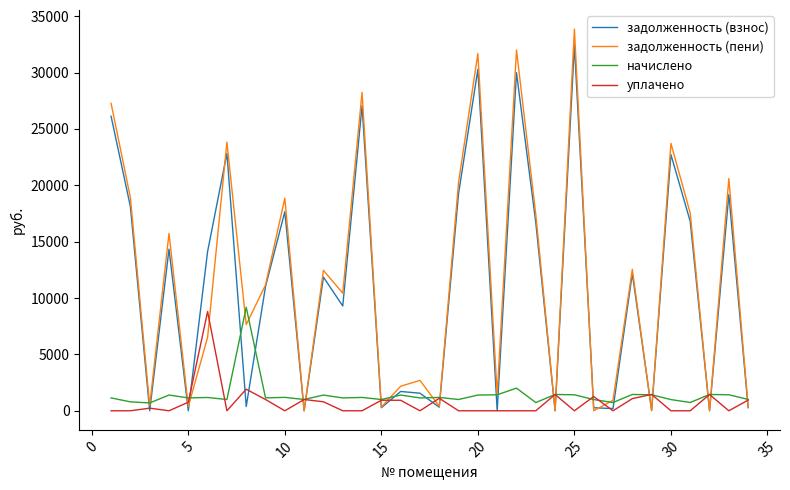

What is the highest value of the начислено series?

9178.1